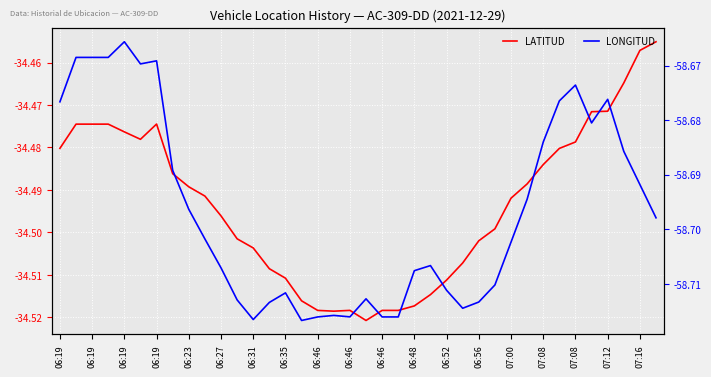

At how many categories does at least one series exceed -49?

38